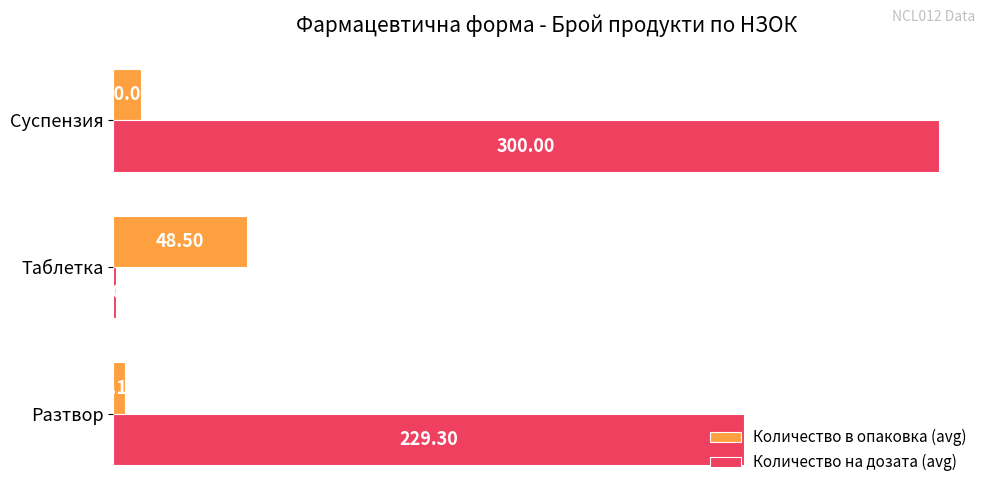

What is the difference between the maximum and minimum values in the Количество на дозата (avg) series?

299.0